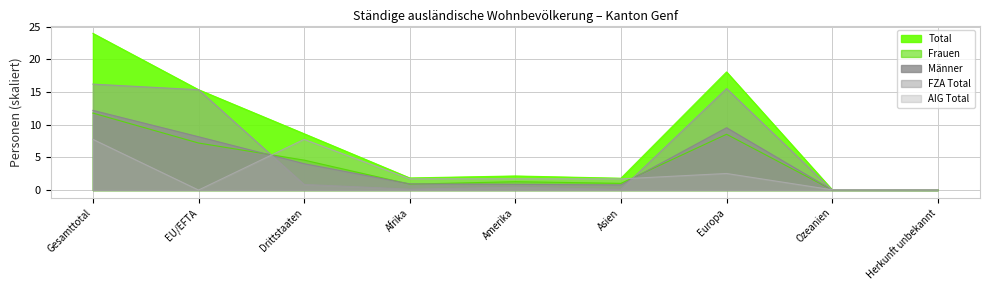

What is the label of the 7th point from the right?

Drittstaaten